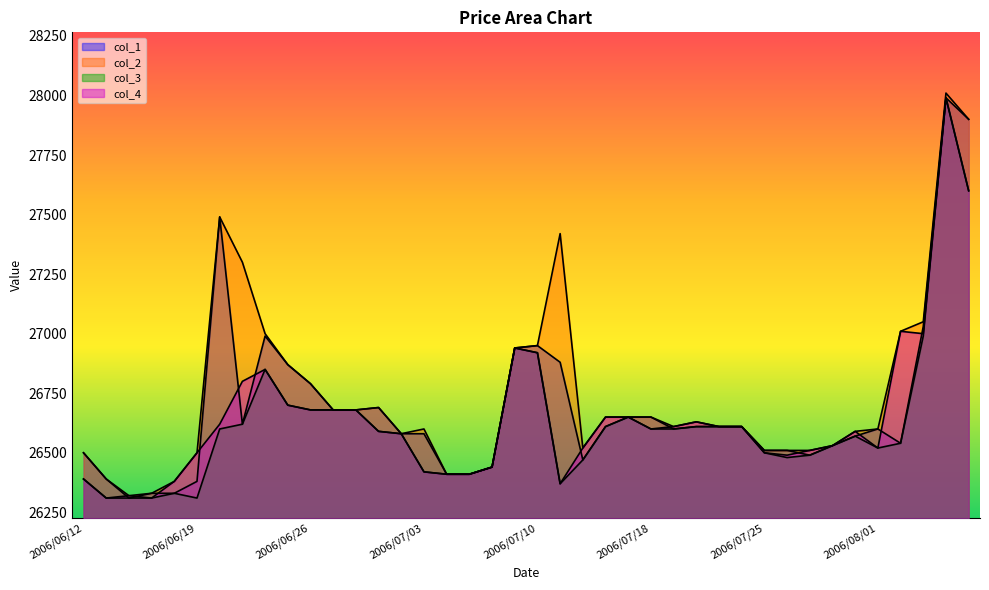

What value does the col_2 series have at 2006/07/06, to the nearest 10?

26440